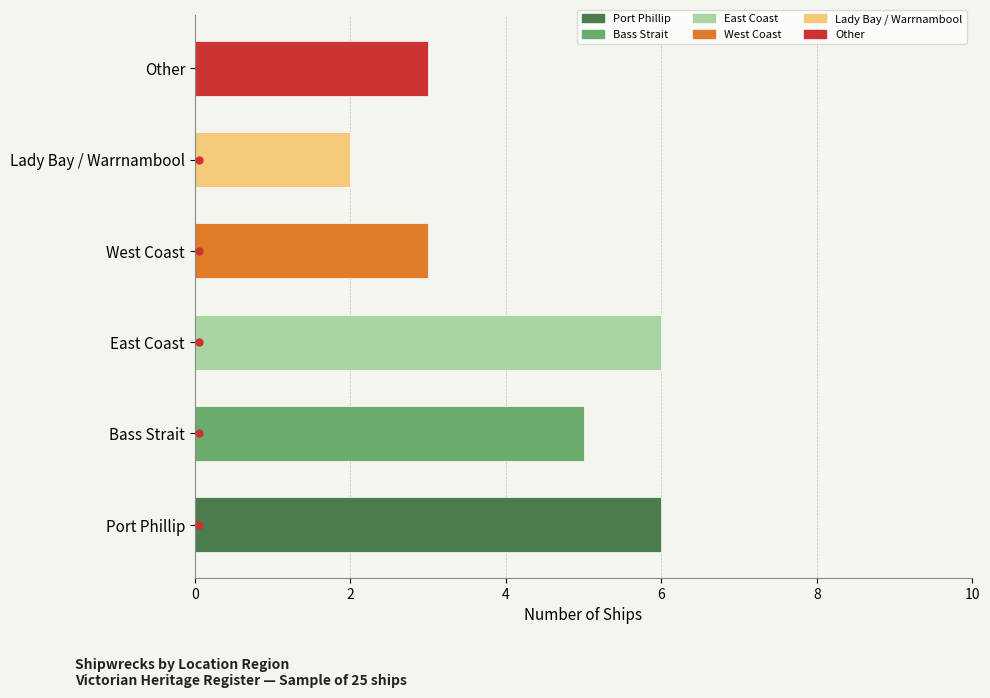

The chart shows a value of 9 at Bass Strait. True or false?

False